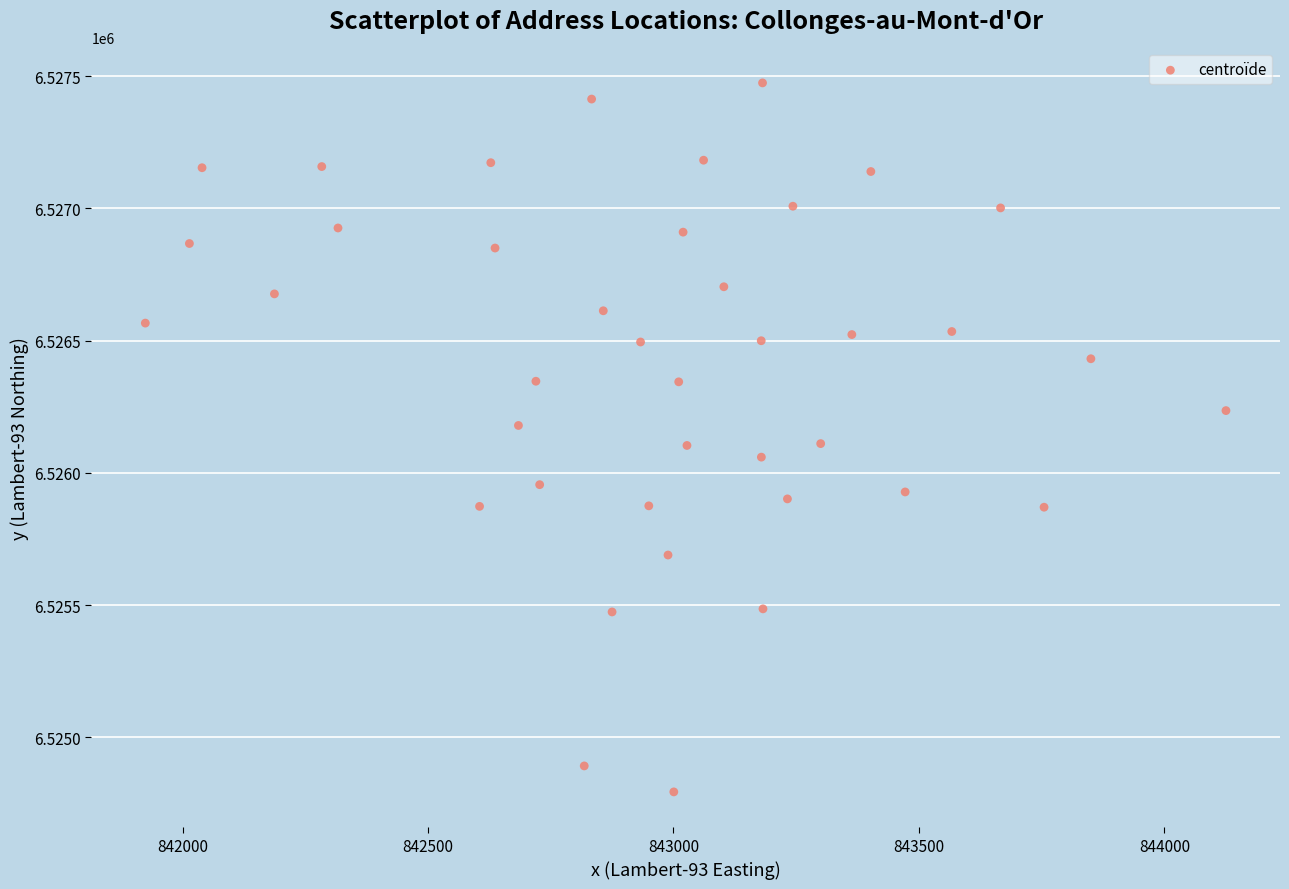

What is the range of Y values (max minus min)?

2679.7